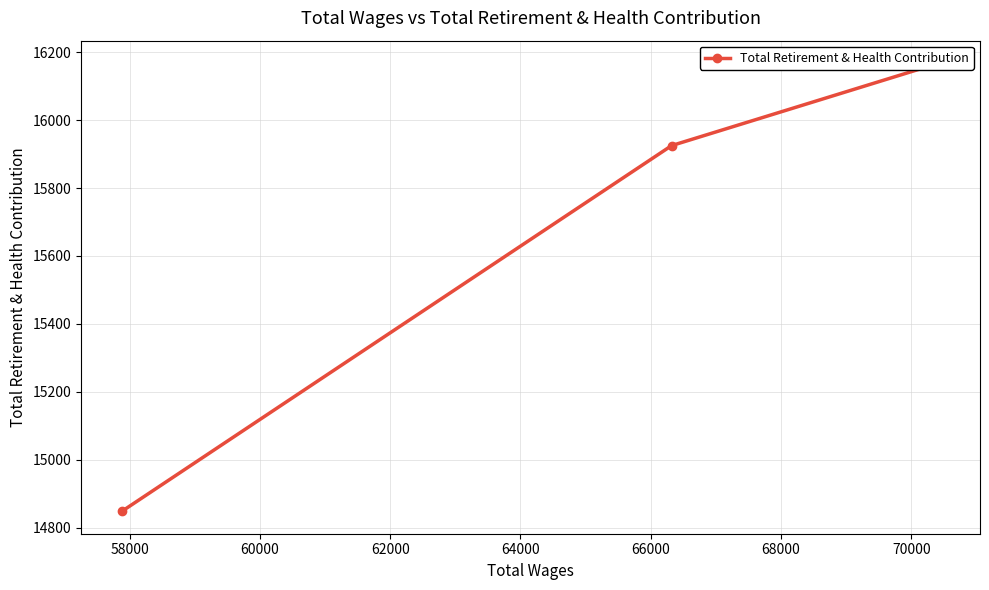

How many data points does each series have?

3